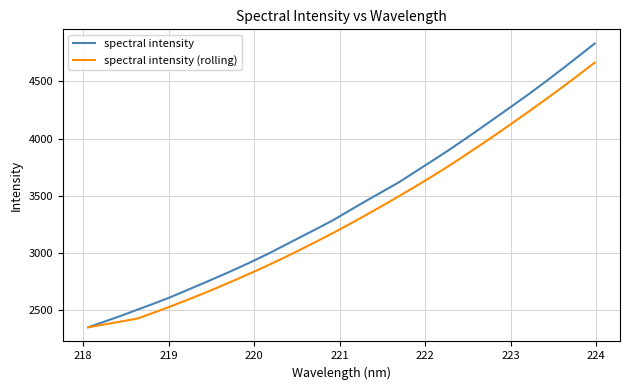

How many values in the spectral intensity (rolling) series are below 3254?

16